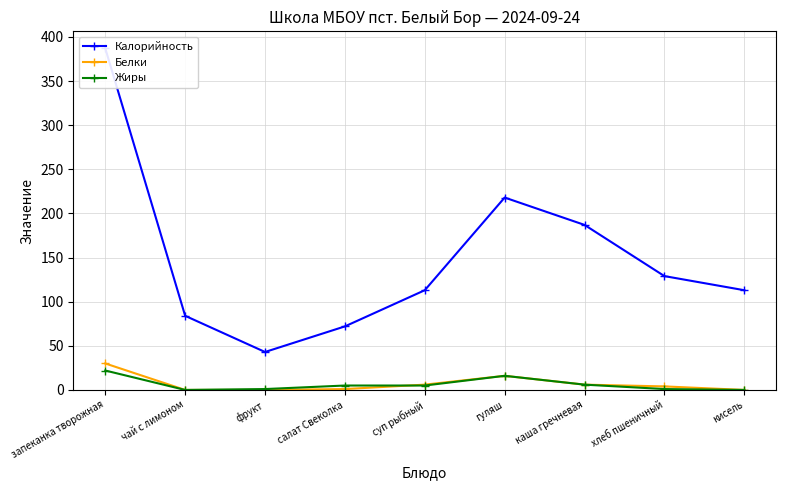

At which label does Жиры first exceed 5?

запеканка творожная